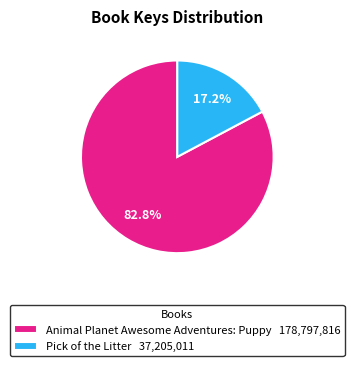

Count the number of slices in the pie.

2